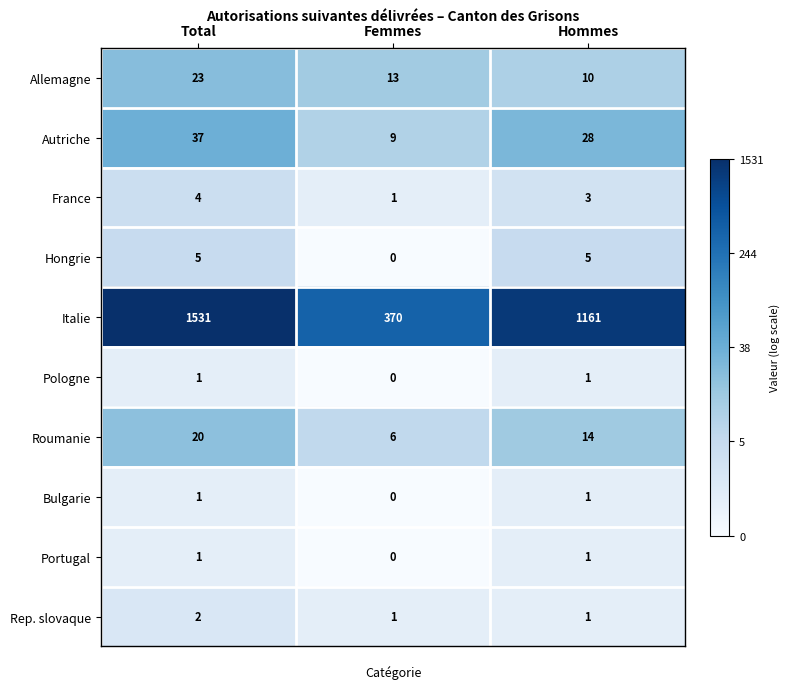

Which series has the largest total across all categories?

Italie